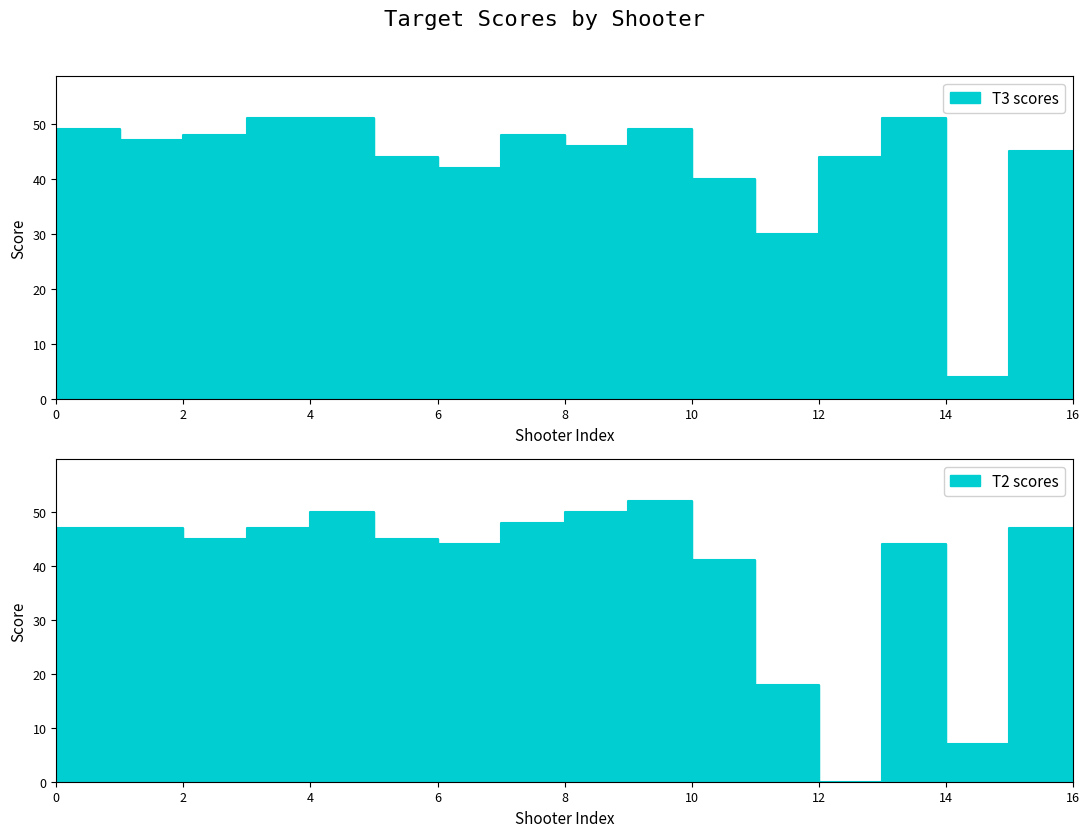

True or false: T3 and T2 cross at least once.

True